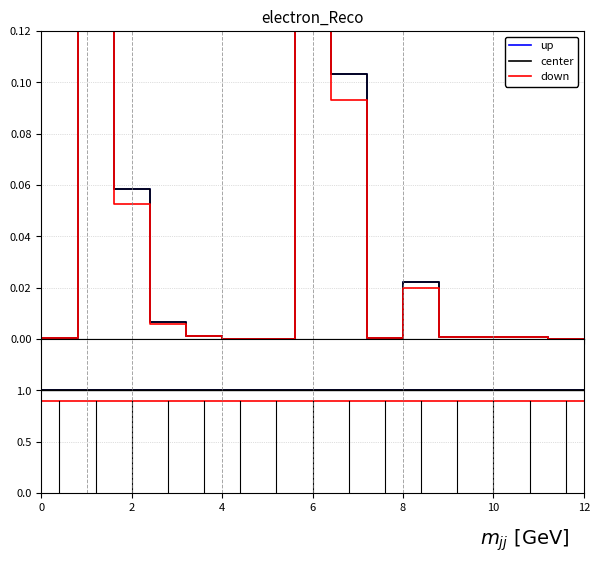

What is the spread (max minus min) of values at 8?

0.1